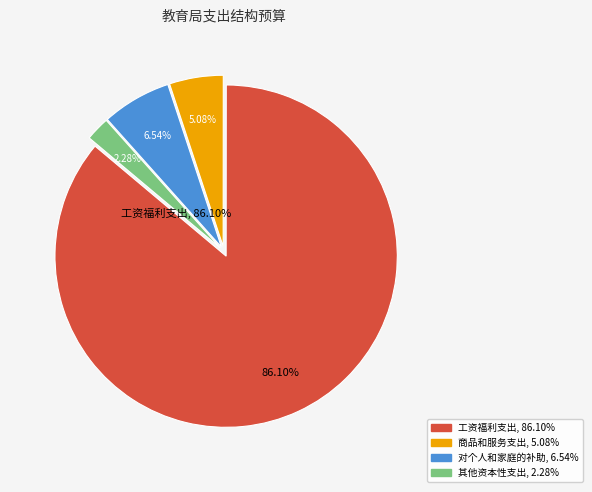

The 商品和服务支出 slice represents 5% of the pie. True or false?

True